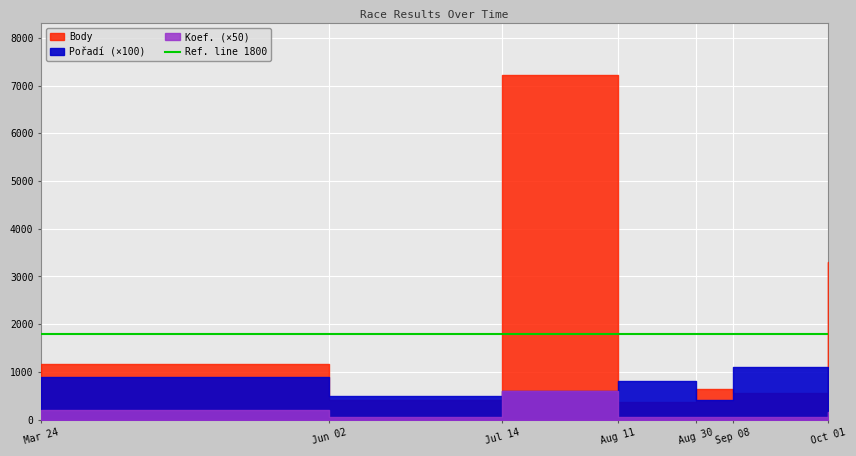

Reading left to right, what are all the values shown in this chart?

Pořadí: 9	5	6	8	4	11	1
Body: 1172	402	7219	374	645	565	3303
Koef.: 4	1	12	1	1	1	3